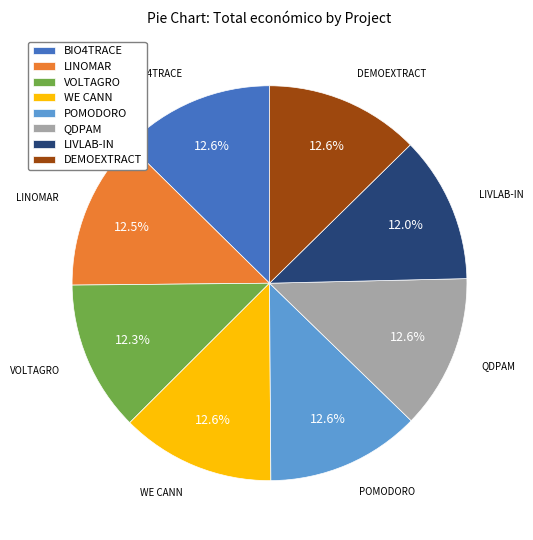

True or false: WE CANN accounts for 1% of the total.

False